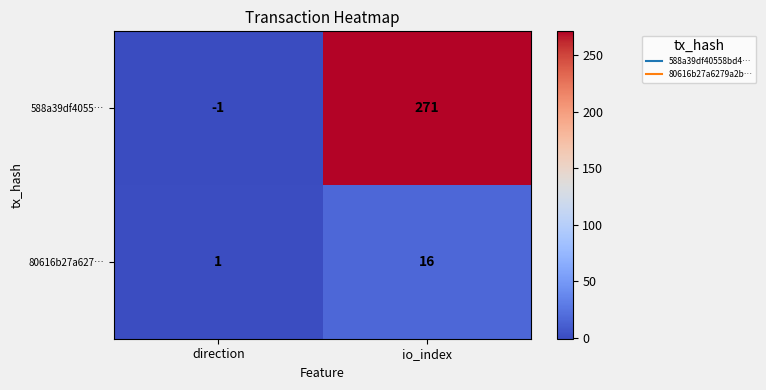

List the series in order of their peak value, highest first.

588a39df4055…, 80616b27a627…